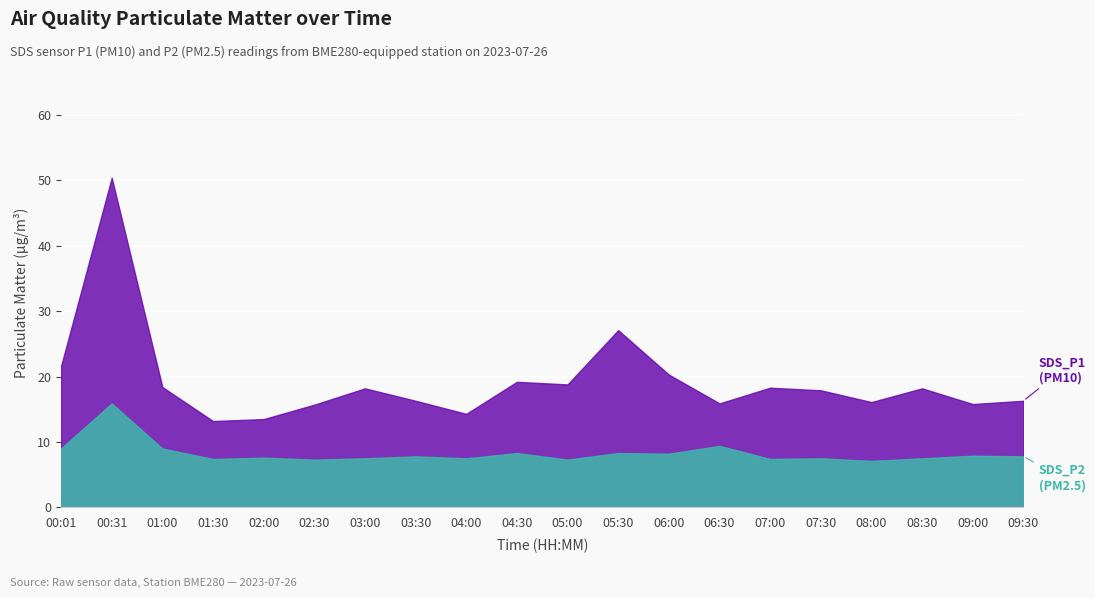

Is the value of SDS_P1 at 06:30 greater than the value of SDS_P2 at 01:00?

Yes